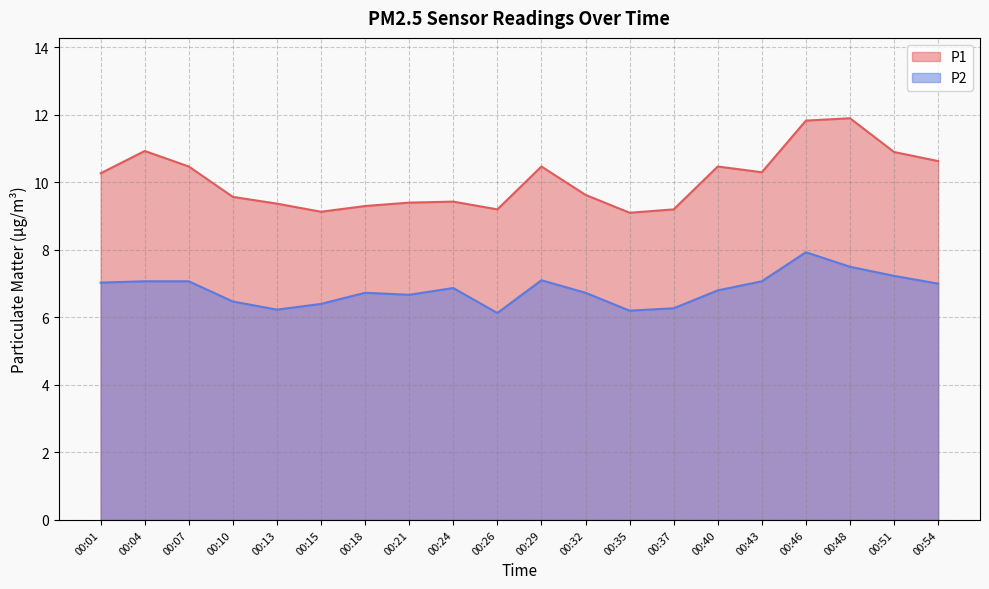

What is the maximum value shown in the chart?

11.9